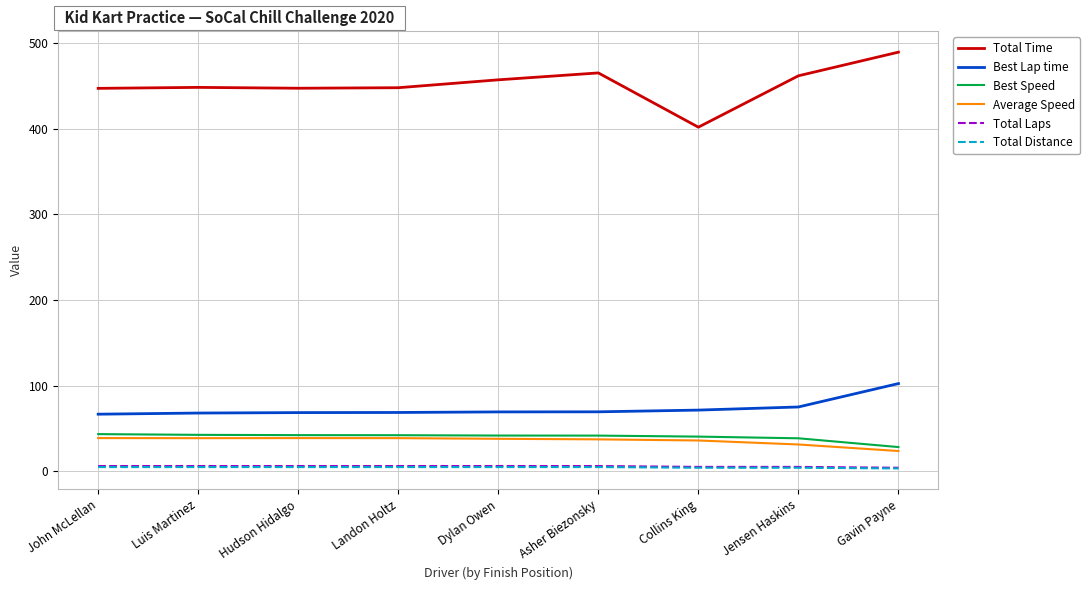

At how many categories does at least one series exceed 214?

9